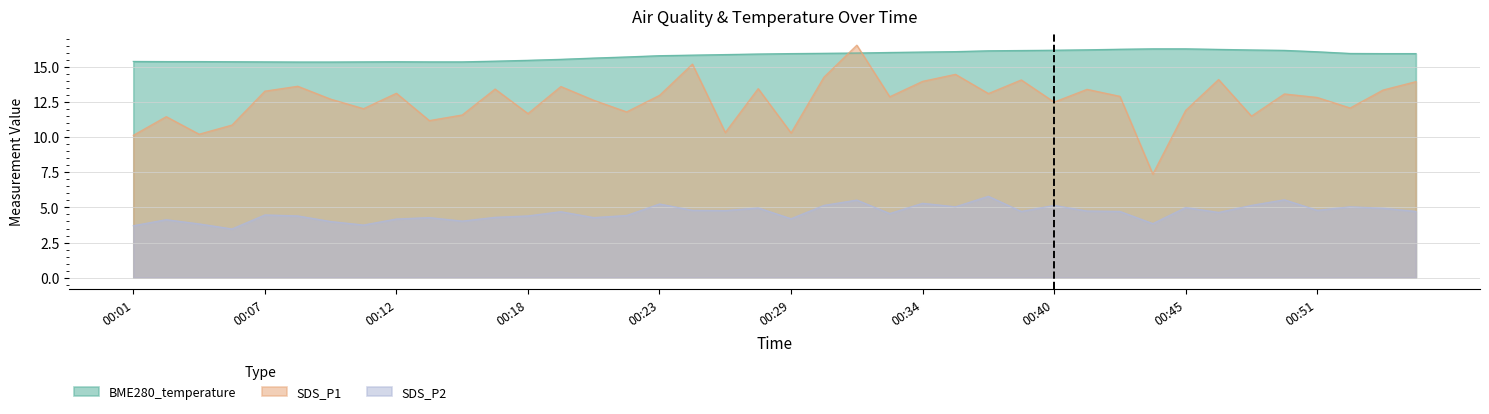

Which category has the lowest value in the BME280_temperature series?

00:08